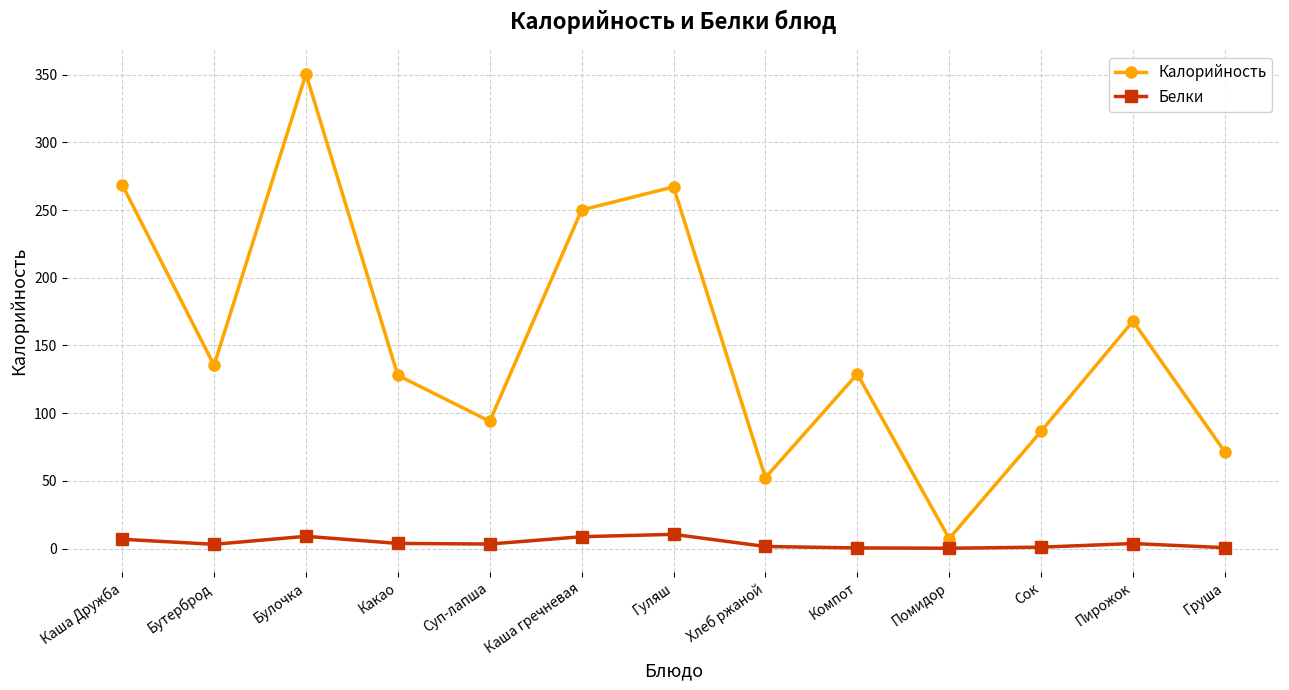

What is the sum of all Калорийность values?

2008.5